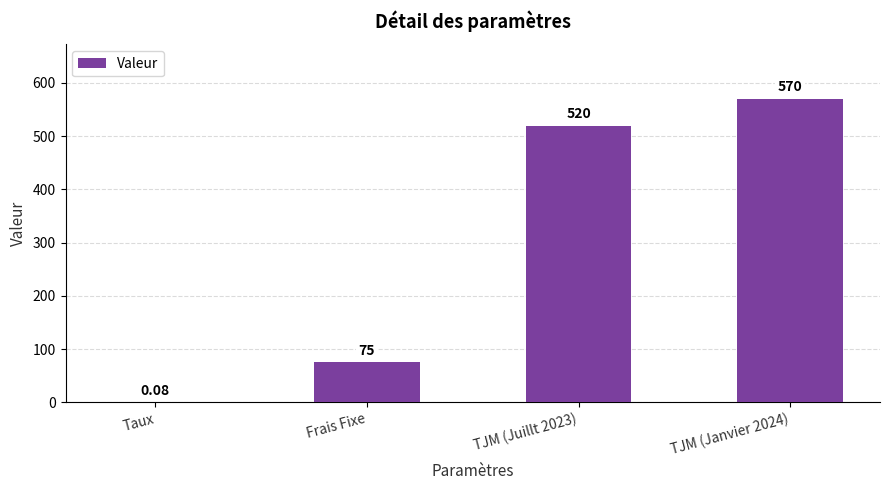

Approximately how many times larger is the value at TJM (Juillt 2023) compared to Frais Fixe?

6.9